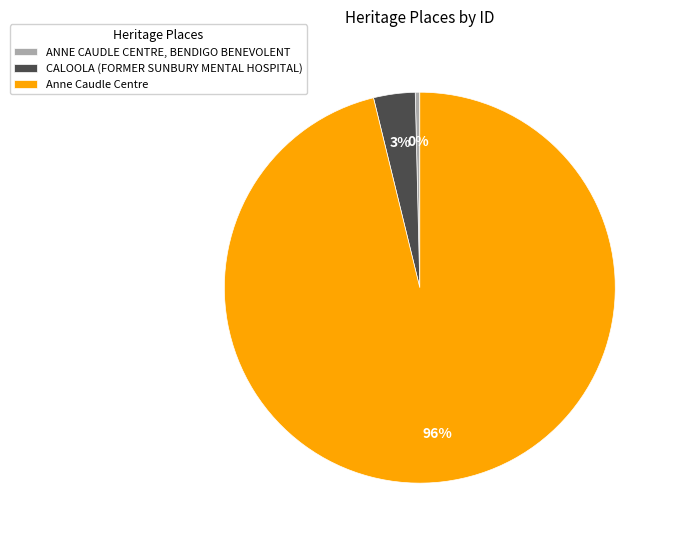

What is the smallest slice in the pie chart?

ANNE CAUDLE CENTRE, BENDIGO BENEVOLENT